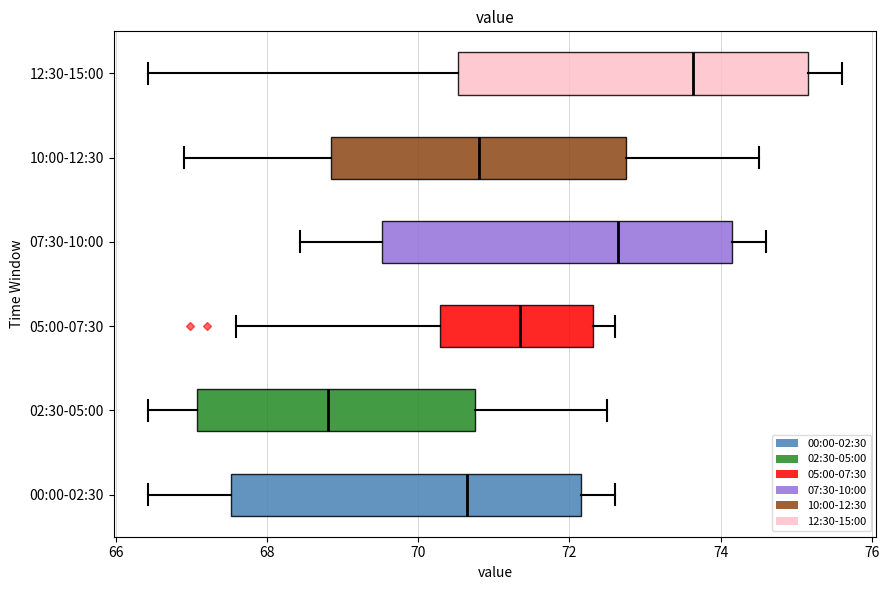

Which box has the furthest to the left median line?

02:30-05:00